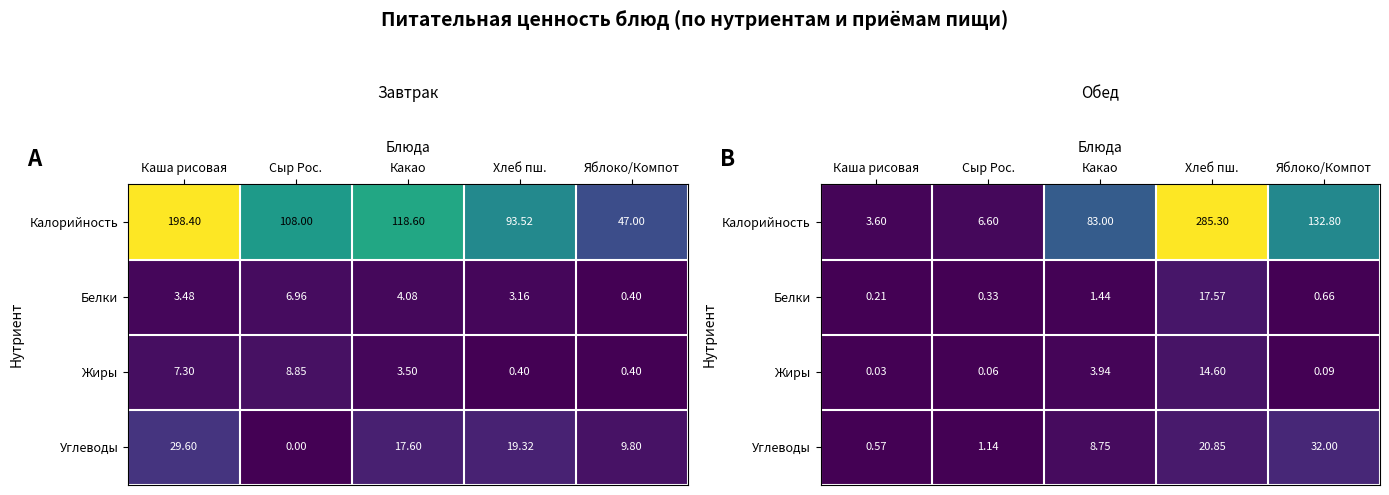

At which category does the chart reach its peak across all series?

Хлеб пш.